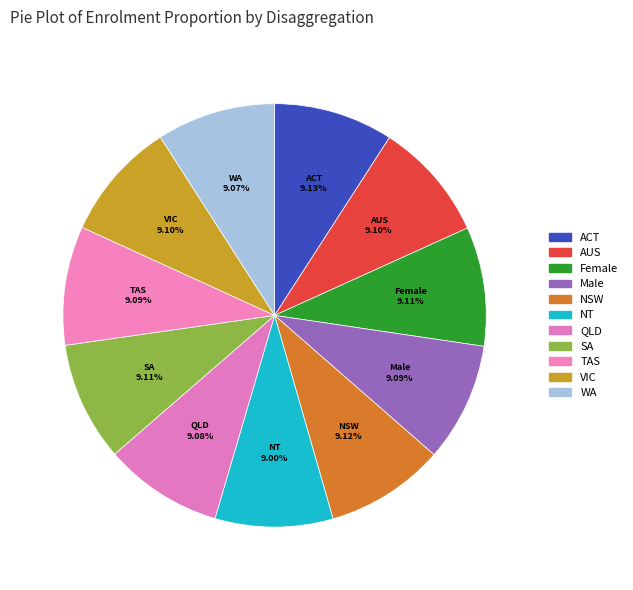

How many slices are in this pie chart?

11